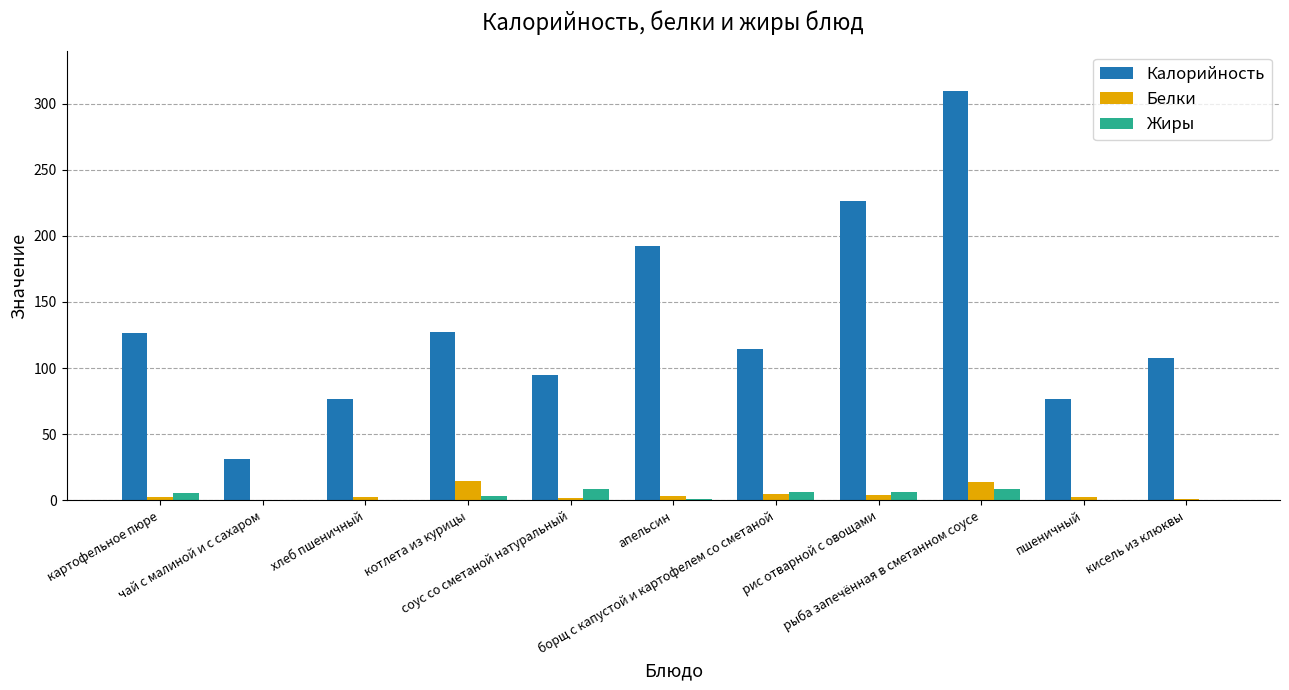

What are all the series names shown in the legend?

Калорийность, Белки, Жиры